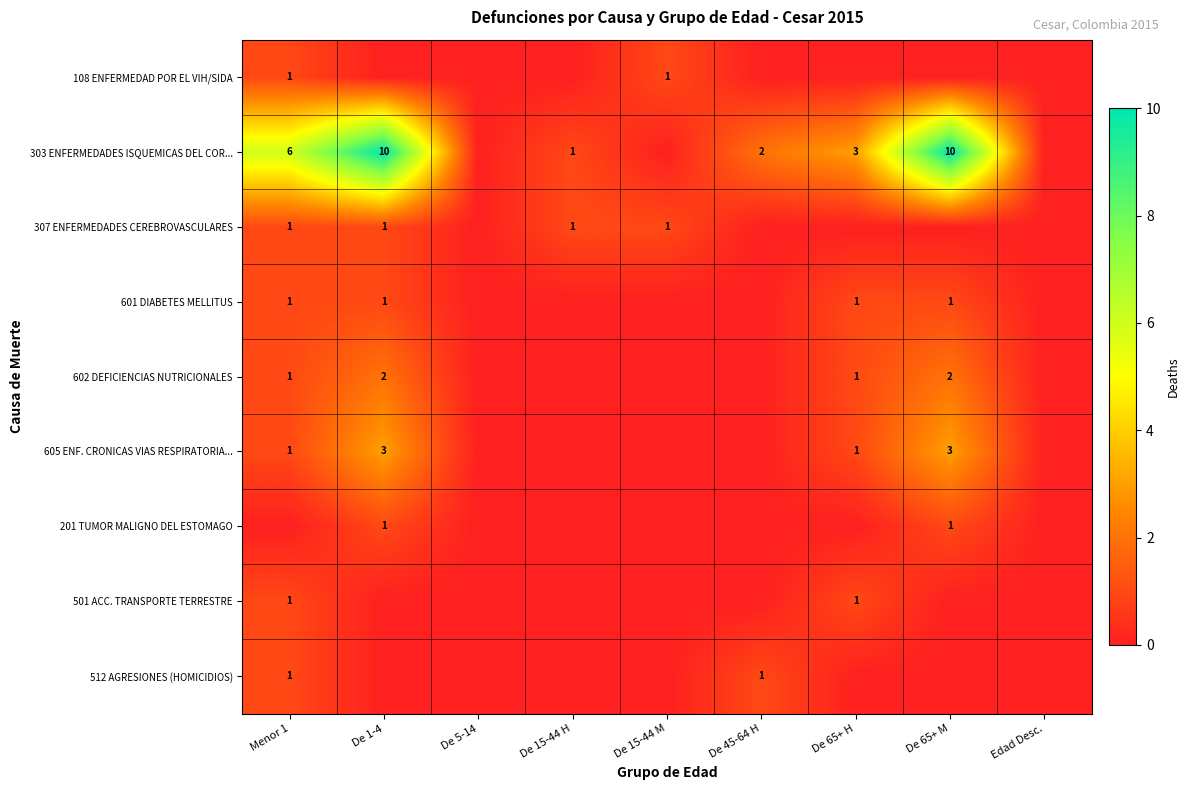

True or false: 501 ACC. TRANSPORTE TERRESTRE has a value of 0 at De 65+ H.

False